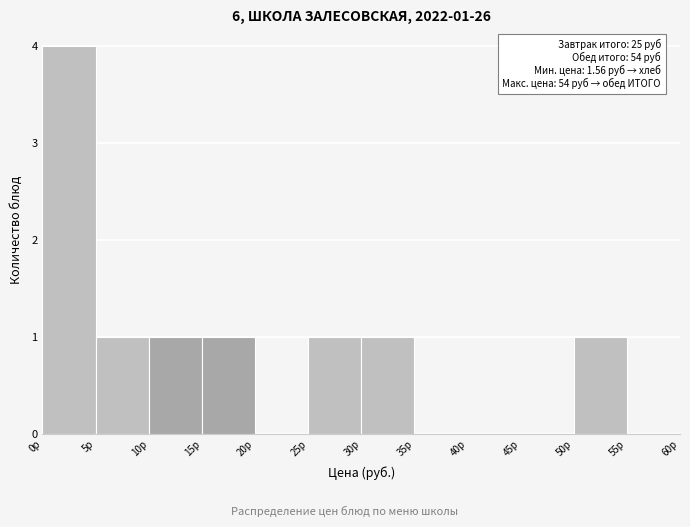

Which range on the x-axis has the tallest bar?

0 to 5